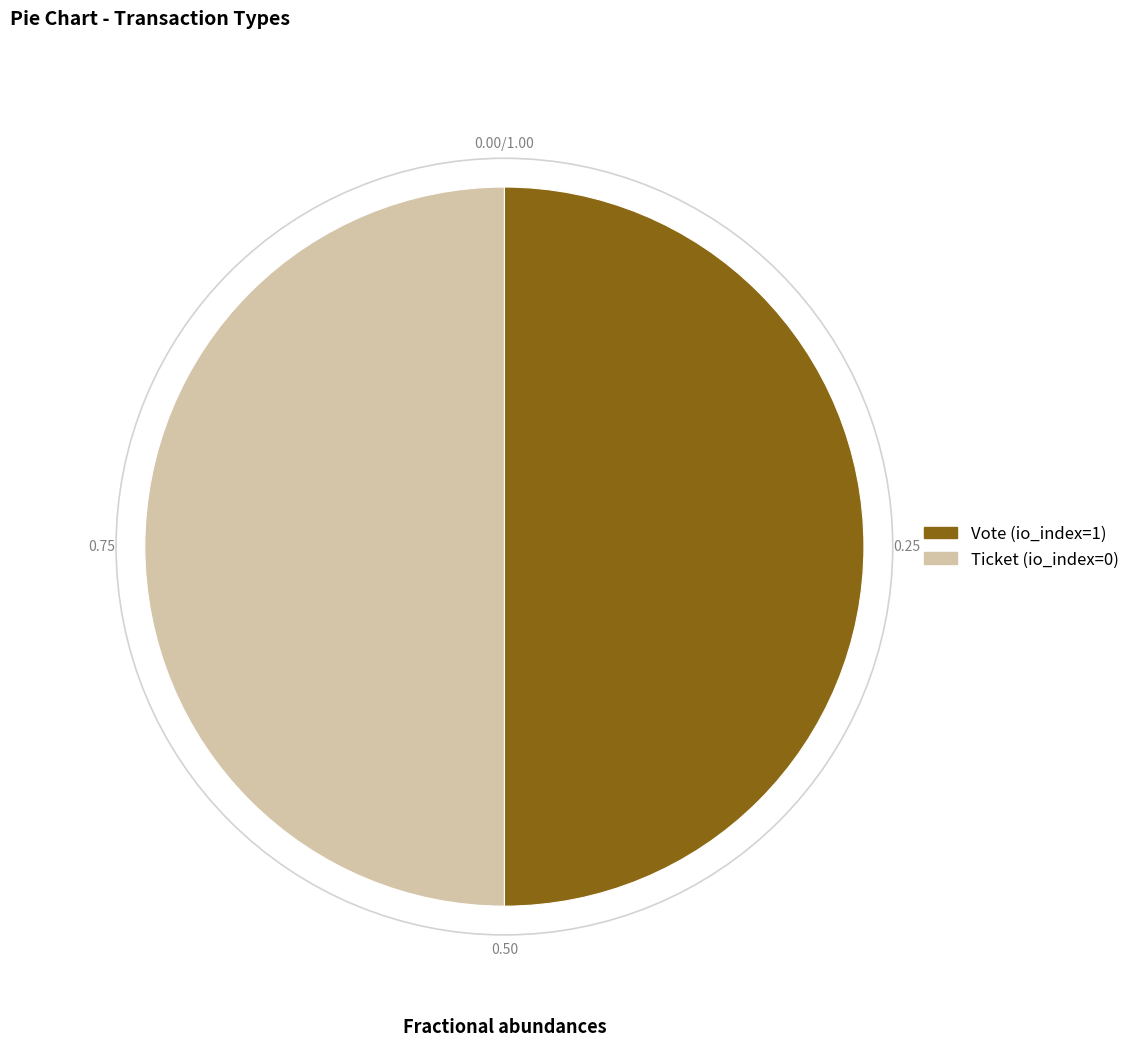

Do Ticket (io_index=0) and Vote (io_index=1) together represent more than half of the pie?

Yes